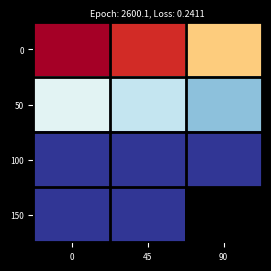

Count the number of categories in the chart.

3